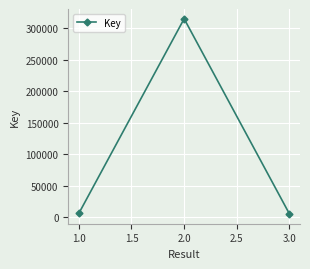

What is the label of the 1st point from the right?

3.0